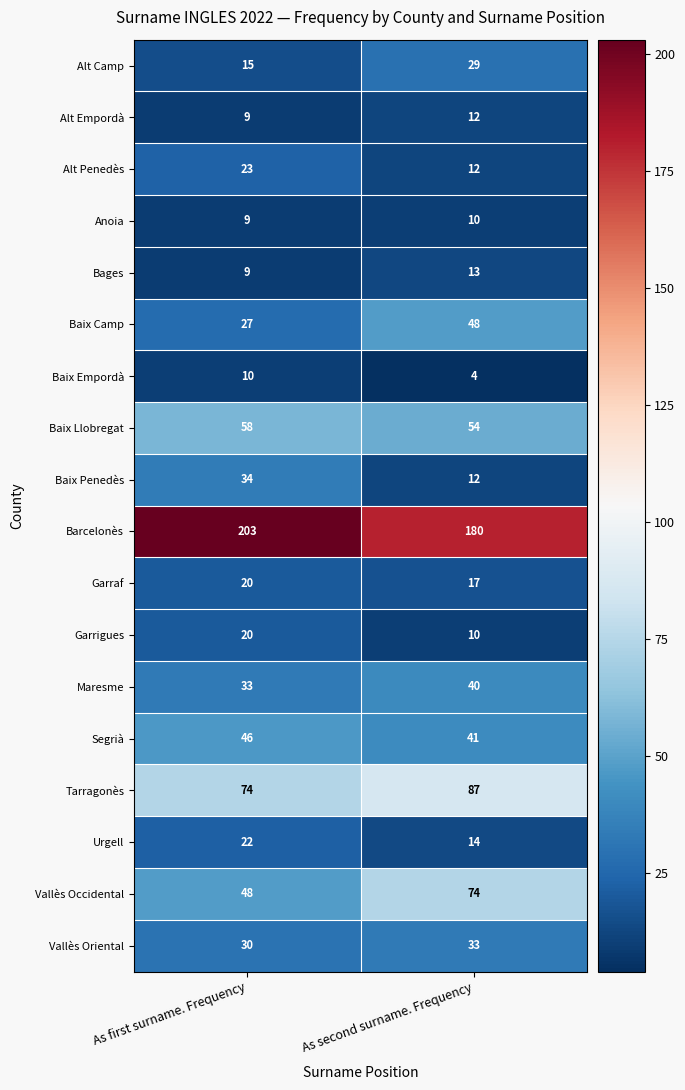

At which label is Segrià closest to 43?

As second surname. Frequency